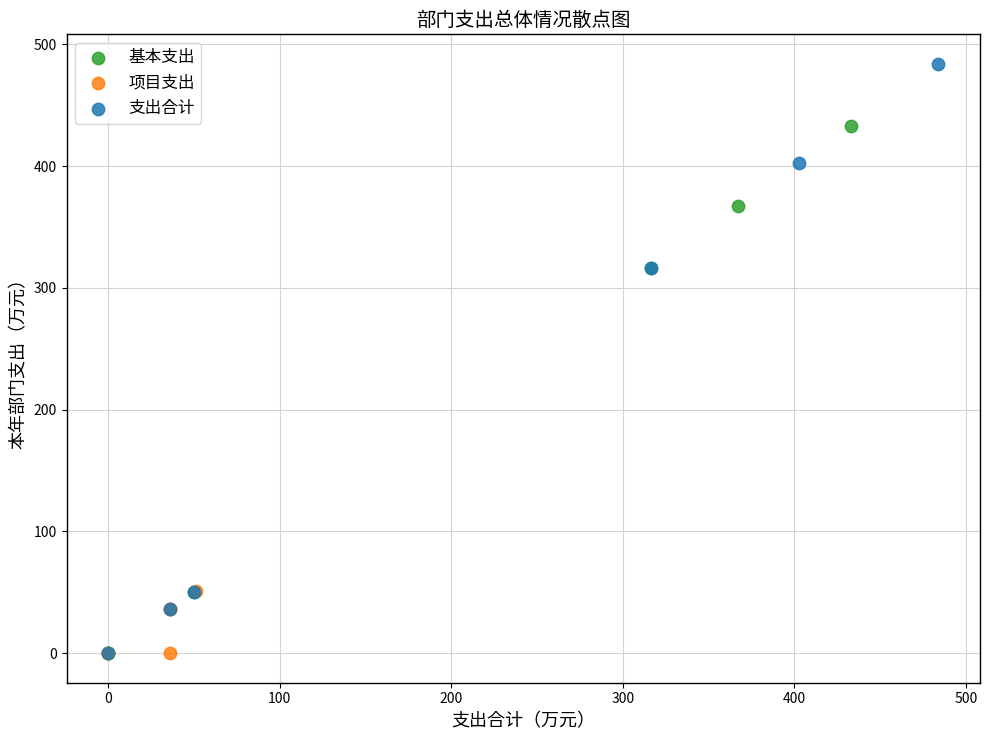

Which series has the largest Y range (max minus min)?

支出合计